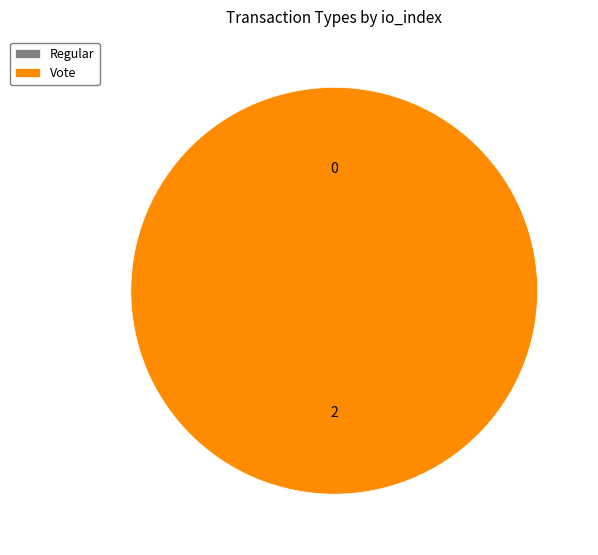

Between Vote and Regular, which is larger?

Vote